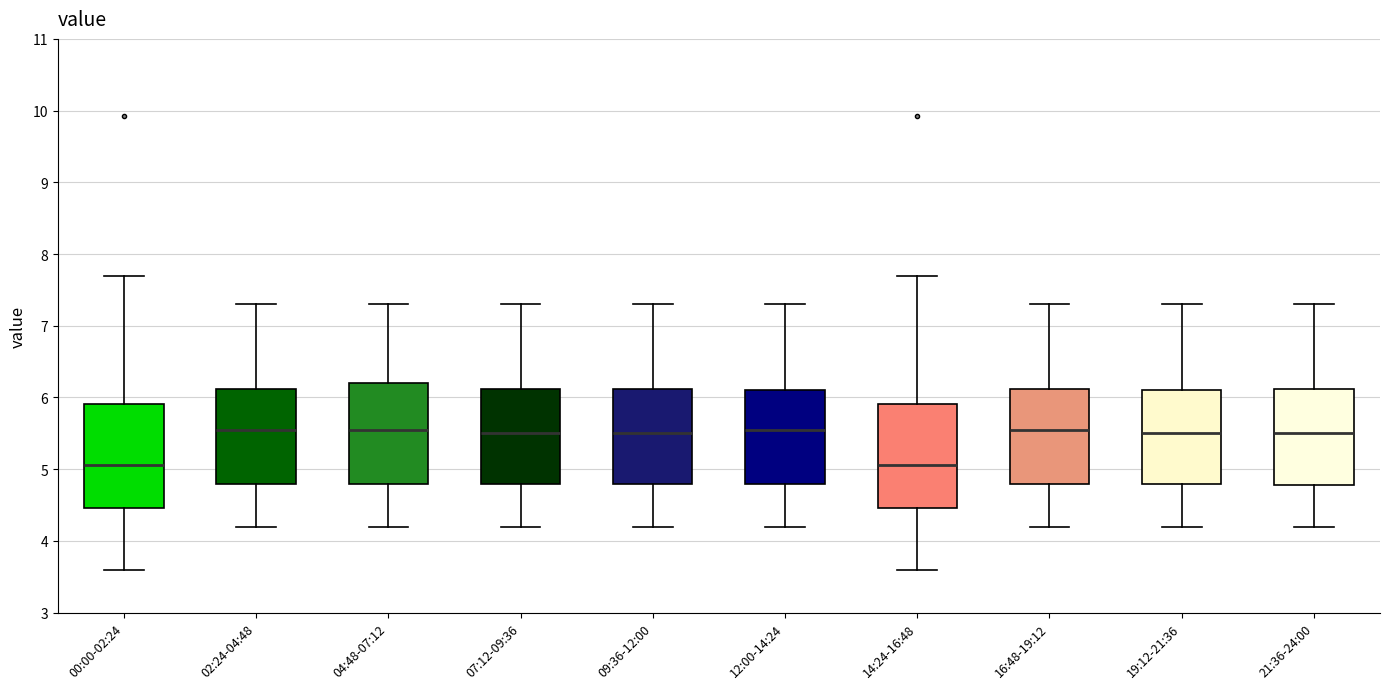

Reading left to right, read every box against the y-axis: the position of its median line, the range the box covers, and the ends of its whiskers. The values are not printed on the chart, so give them approximately, as read against the axis.

00:00-02:24: median 5.1, box 4.5 to 5.9, whiskers 3.6 to 7.7
02:24-04:48: median 5.6, box 4.8 to 6.1, whiskers 4.2 to 7.3
04:48-07:12: median 5.6, box 4.8 to 6.2, whiskers 4.2 to 7.3
07:12-09:36: median 5.5, box 4.8 to 6.1, whiskers 4.2 to 7.3
09:36-12:00: median 5.5, box 4.8 to 6.1, whiskers 4.2 to 7.3
12:00-14:24: median 5.6, box 4.8 to 6.1, whiskers 4.2 to 7.3
14:24-16:48: median 5.1, box 4.5 to 5.9, whiskers 3.6 to 7.7
16:48-19:12: median 5.6, box 4.8 to 6.1, whiskers 4.2 to 7.3
19:12-21:36: median 5.5, box 4.8 to 6.1, whiskers 4.2 to 7.3
21:36-24:00: median 5.5, box 4.8 to 6.1, whiskers 4.2 to 7.3